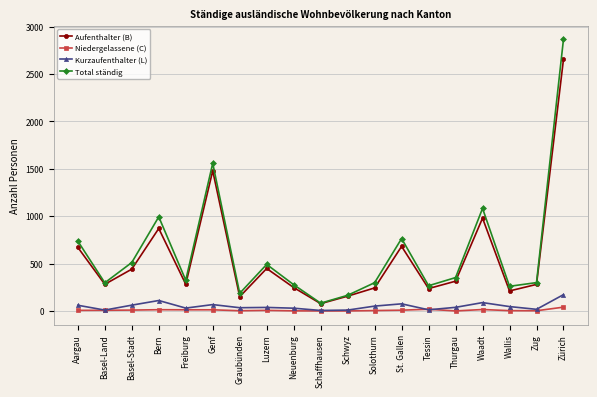

Is the value of Kurzaufenthalter (L) at Freiburg greater than the value of Niedergelassene (C) at Wallis?

Yes